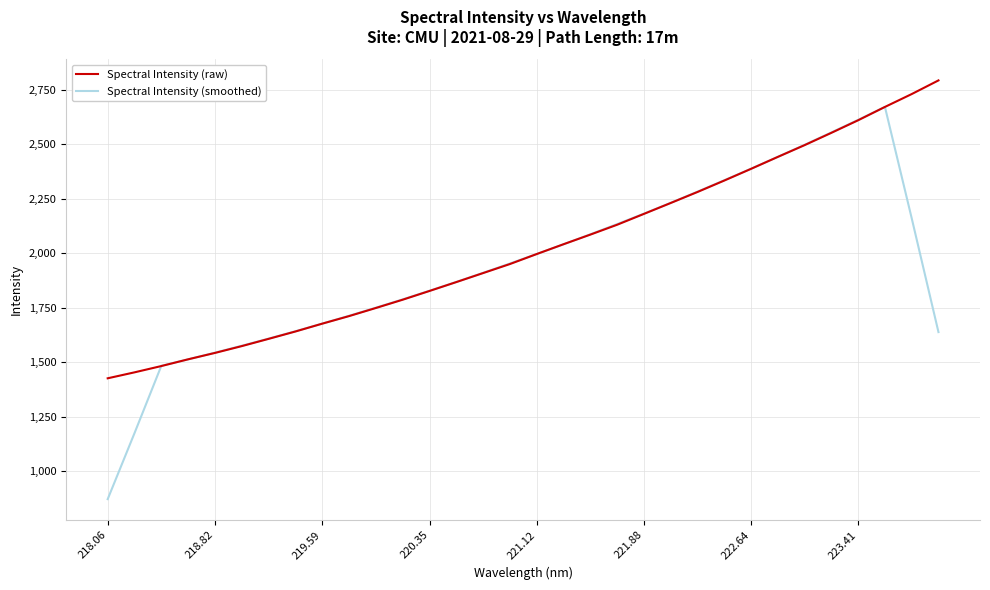

What is the lowest value of the Spectral Intensity (raw) series?

1427.1